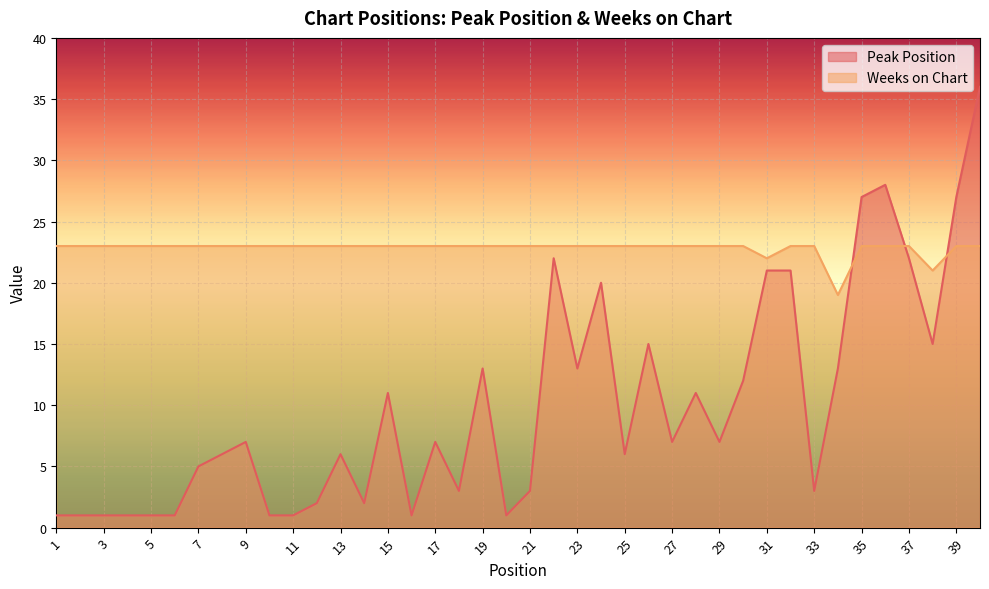

What is the value of the Peak Position point at the 9th from the left?

7